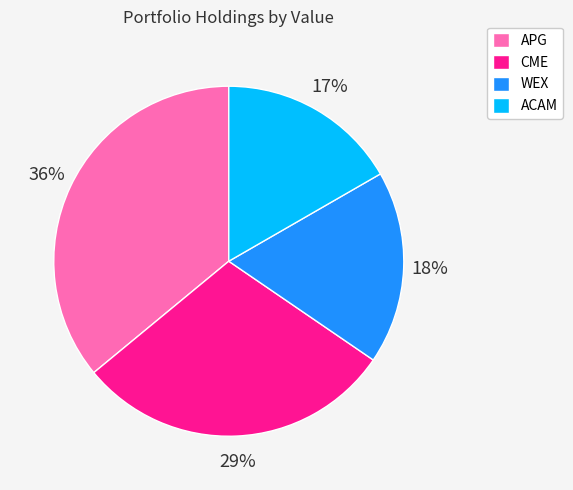

Is the sum of APG and CME greater than half?

Yes